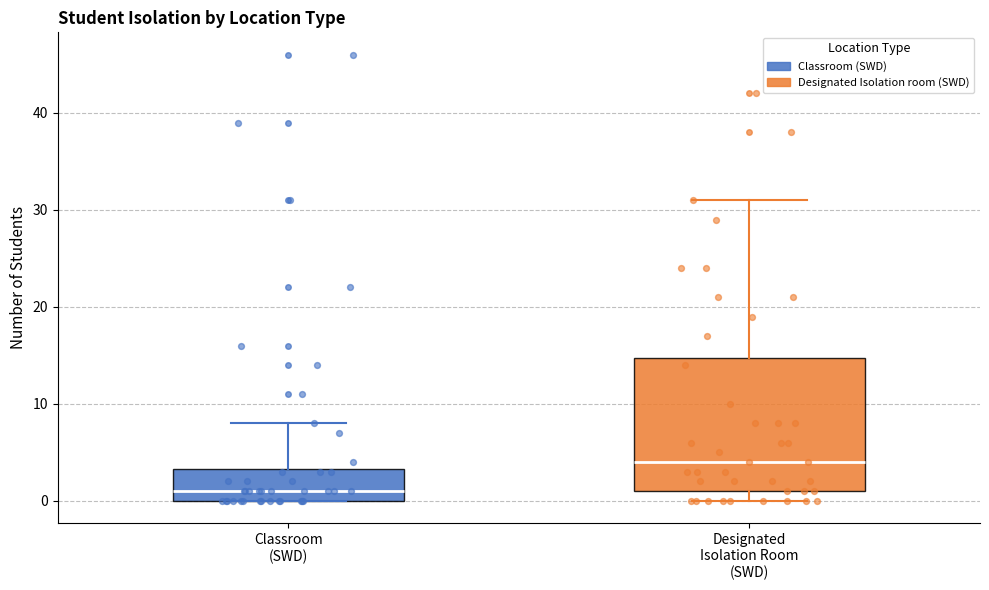

Reading left to right, read every box against the y-axis: the position of its median line, the range the box covers, and the ends of its whiskers. The values are not printed on the chart, so give them approximately, as read against the axis.

Classroom (SWD): median 1, box 0 to 3, whiskers 0 to 8
Designated Isolation Room (SWD): median 4, box 1 to 15, whiskers 0 to 31